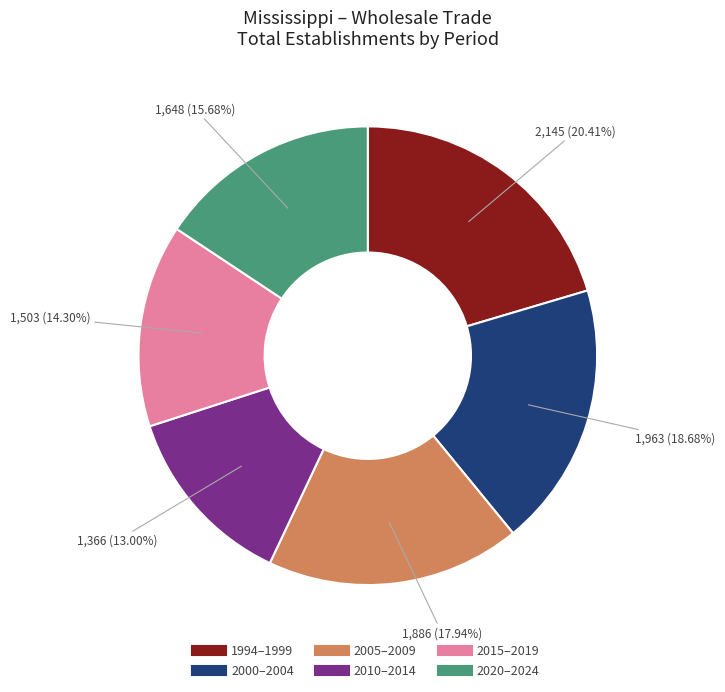

To the nearest percent, what is the difference between the largest and smallest slice percentages?

7%